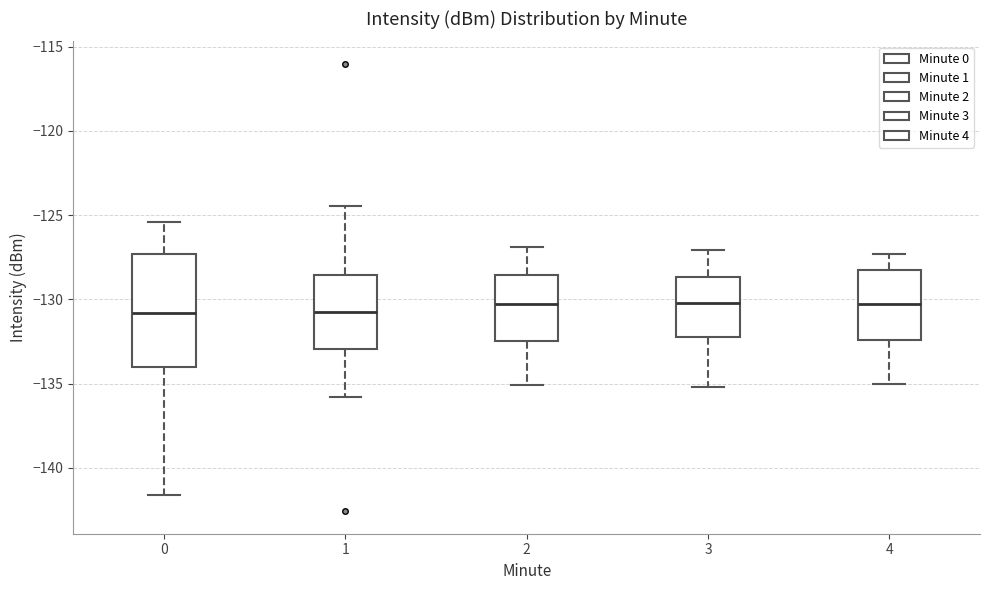

Comparing the boxes themselves (not the whiskers), which one is the tallest?

0